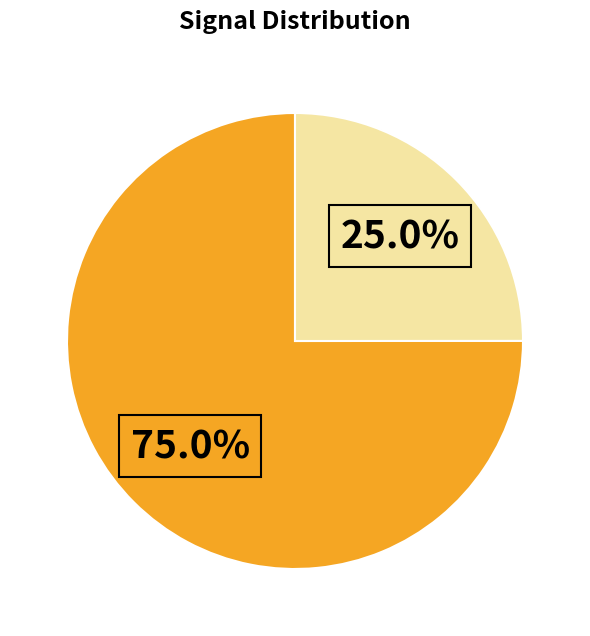

Does any single category account for the majority?

Yes